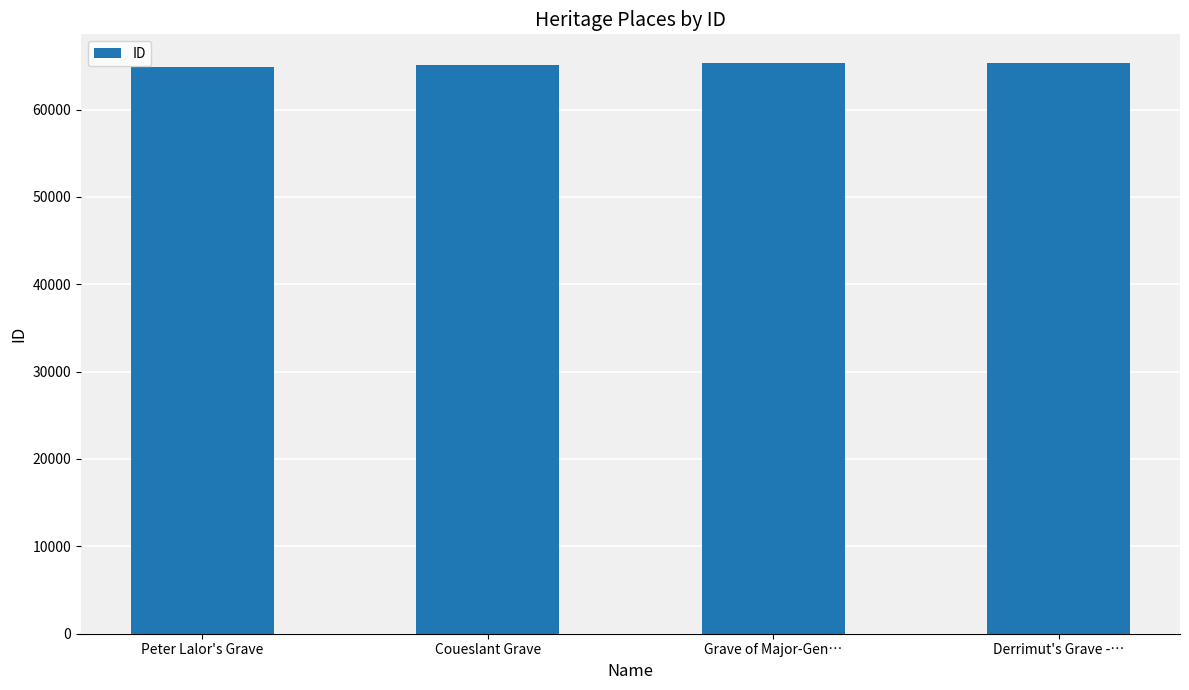

What is the approximate value at Derrimut's Grave -…, to the nearest 50?

65350